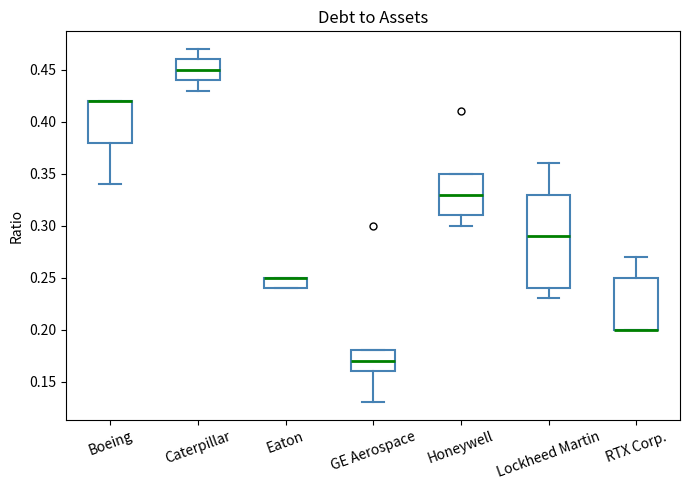

Comparing the boxes themselves (not the whiskers), which one is the tallest?

Lockheed Martin